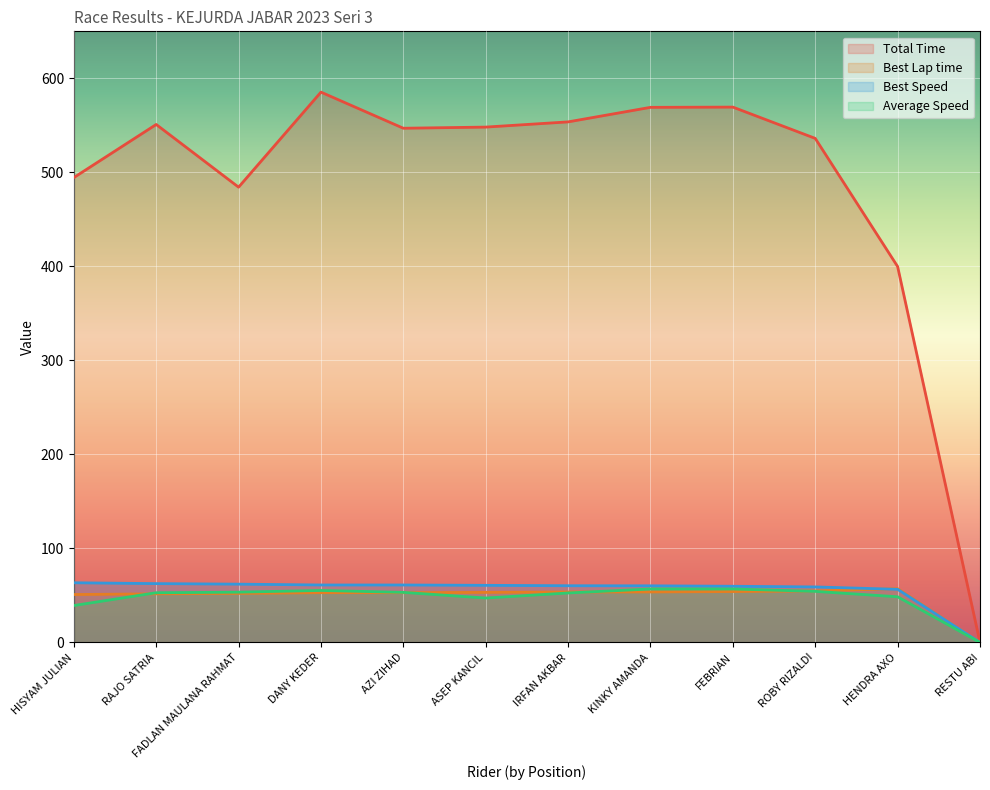

True or false: Total Time and Average Speed intersect in this chart.

False